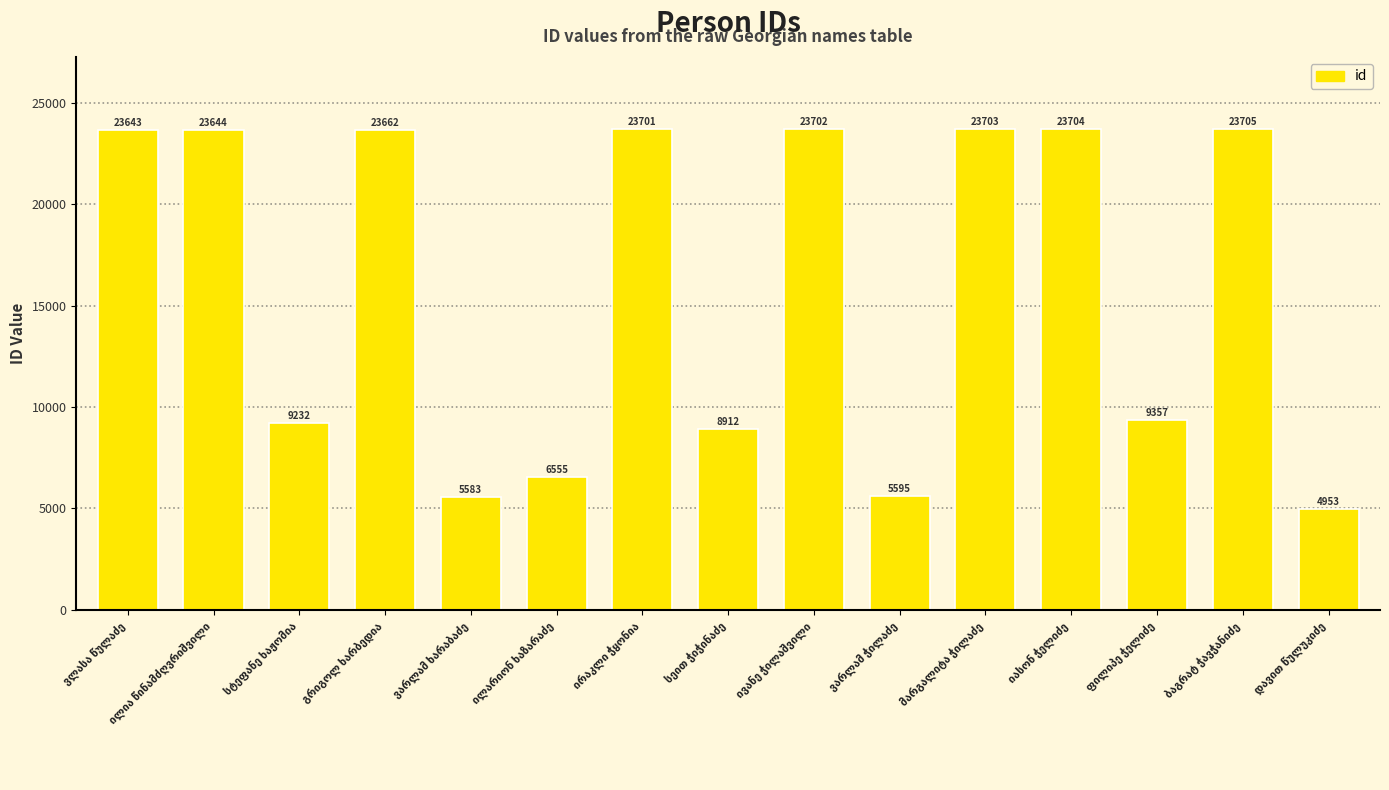

What is the difference between the maximum and minimum values?

18752